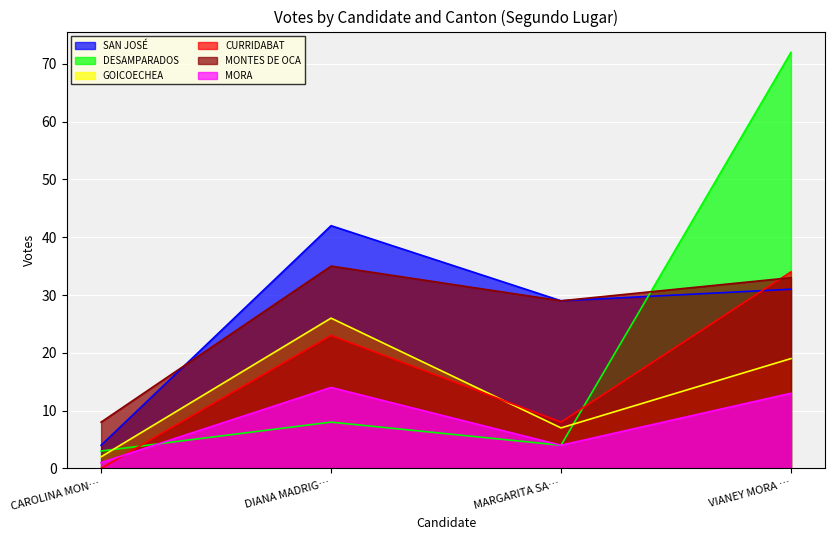

How many lines are shown in the chart?

6